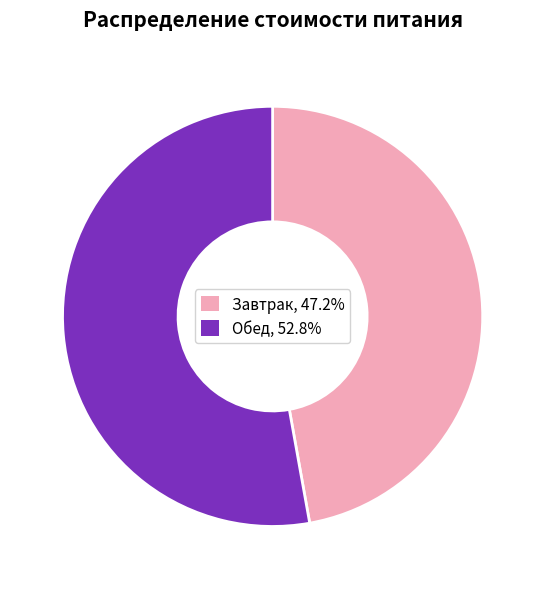

Which category has the smallest portion of the pie?

Завтрак